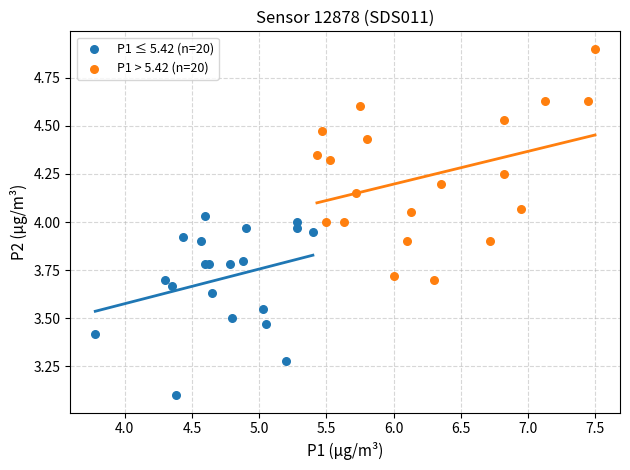

What are all the series names shown in the legend?

P1 ≤ 5.42 (n=20), P1 > 5.42 (n=20)